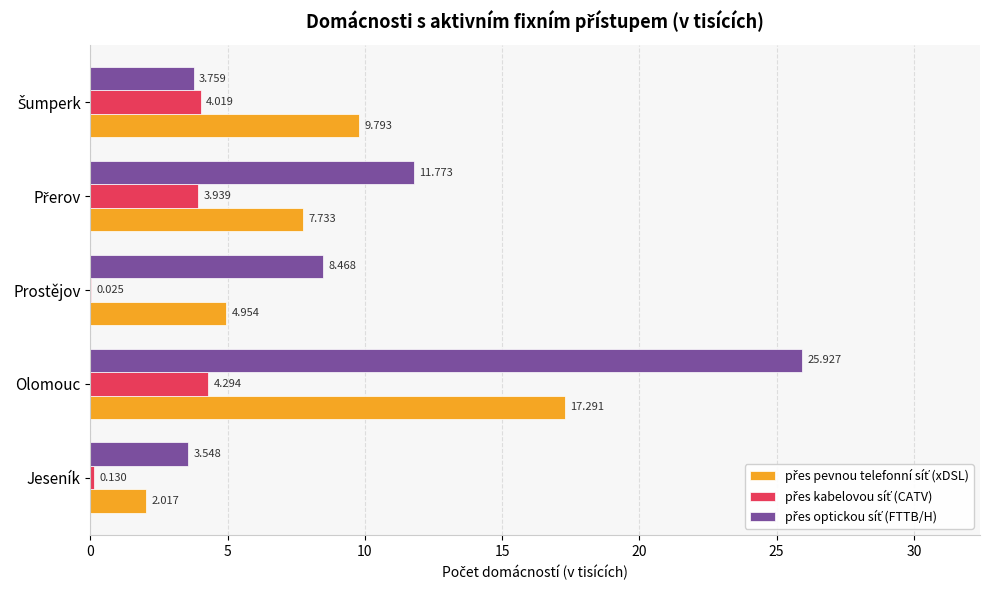

How many data points does each series have?

5